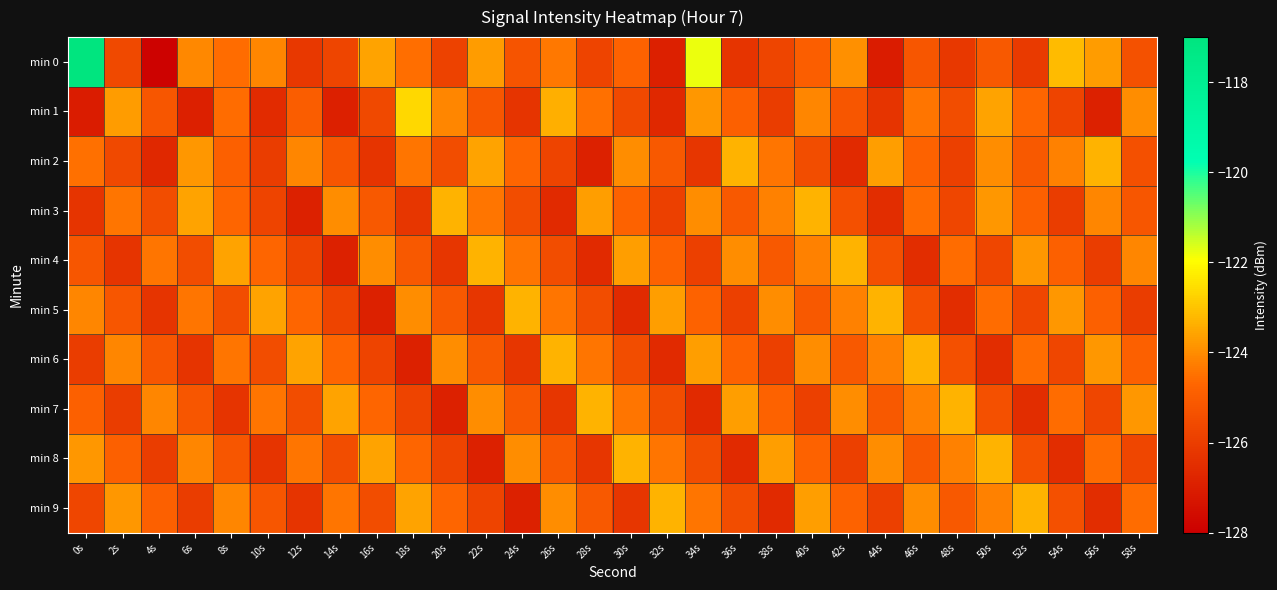

Which series has the widest spread of values?

min 0